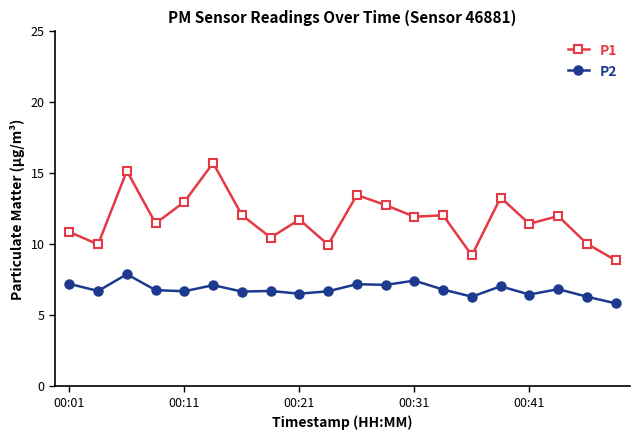

List the series in order of their peak value, highest first.

P1, P2